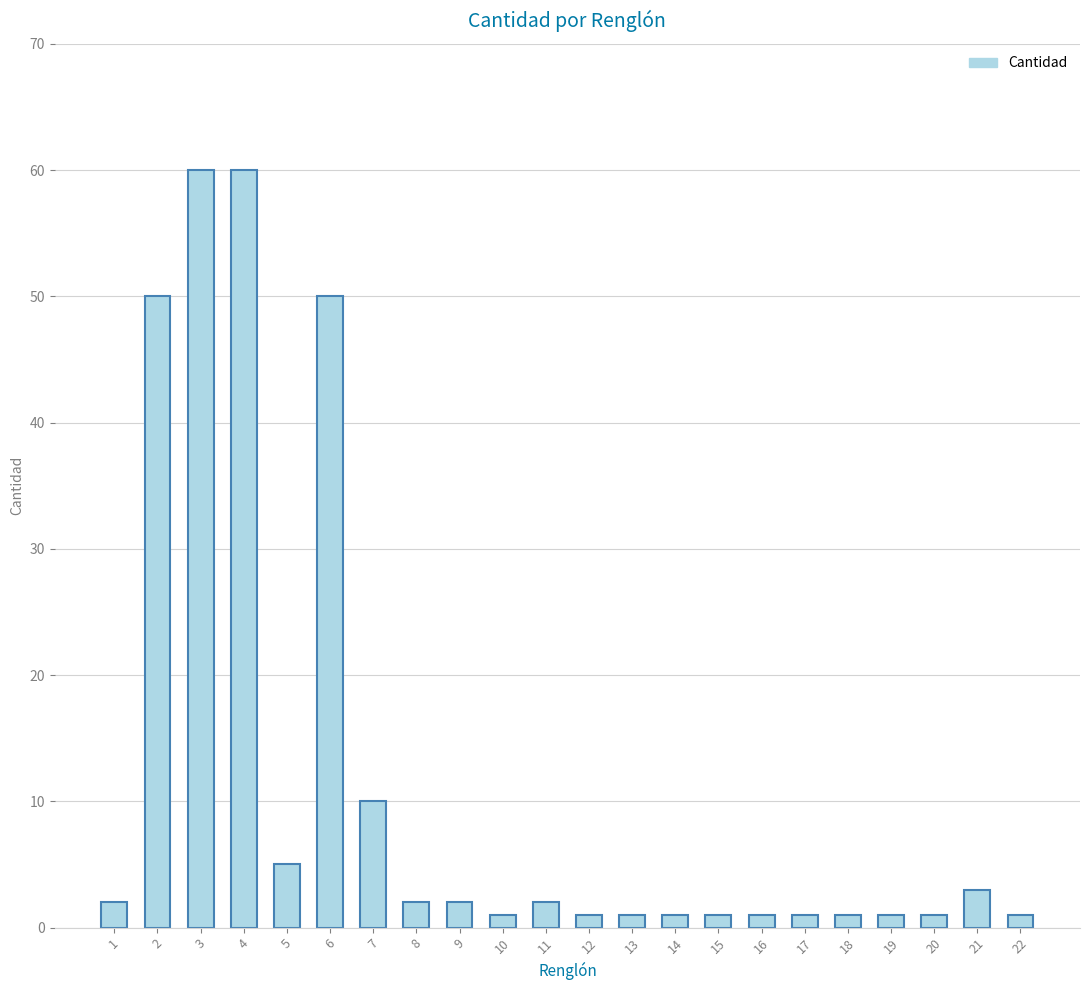

How many data points does each series have?

22